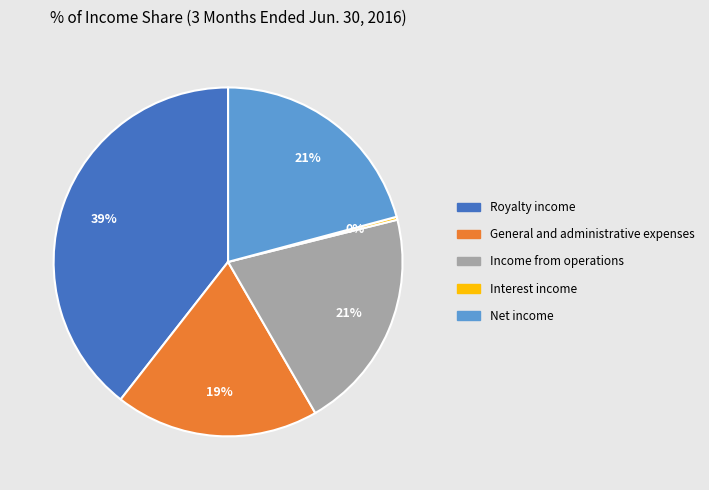

Is the sum of Net income and General and administrative expenses greater than half?

No